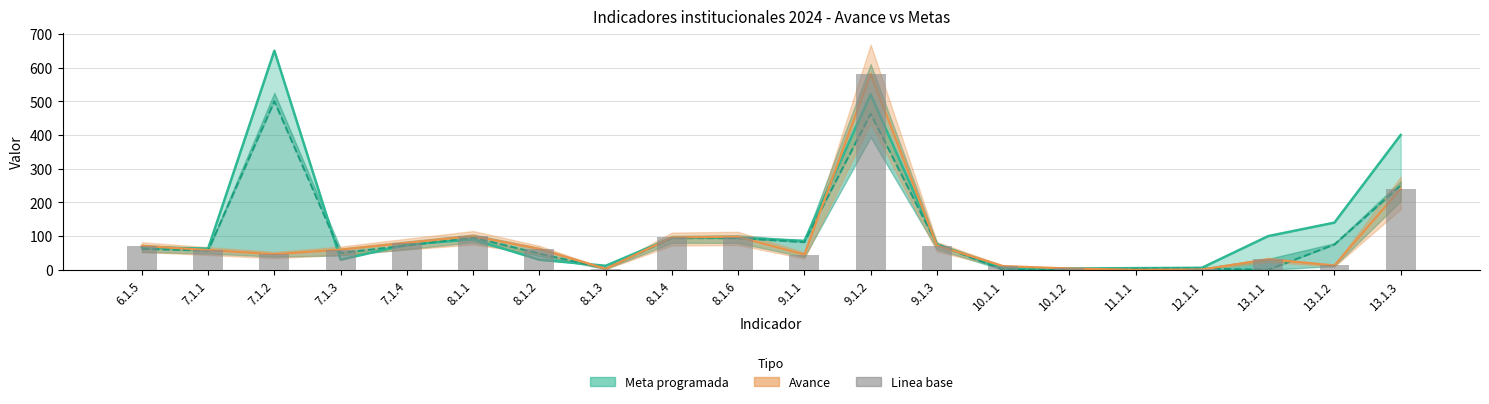

The value of Avance at 8.1.2 is 29.2. True or false?

False